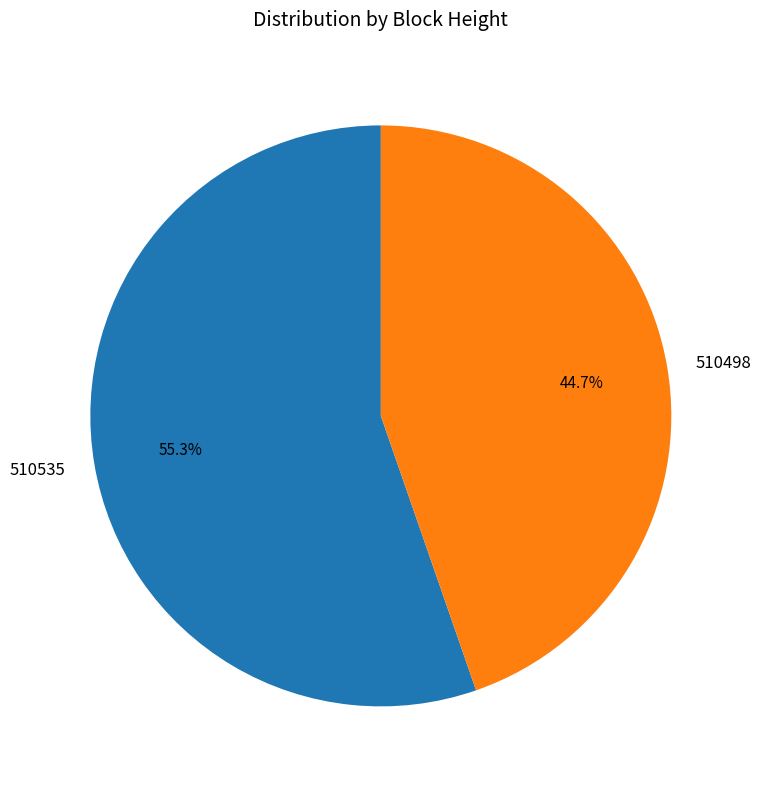

What is the ratio of the value at 510498 to the value at 510535?

0.8